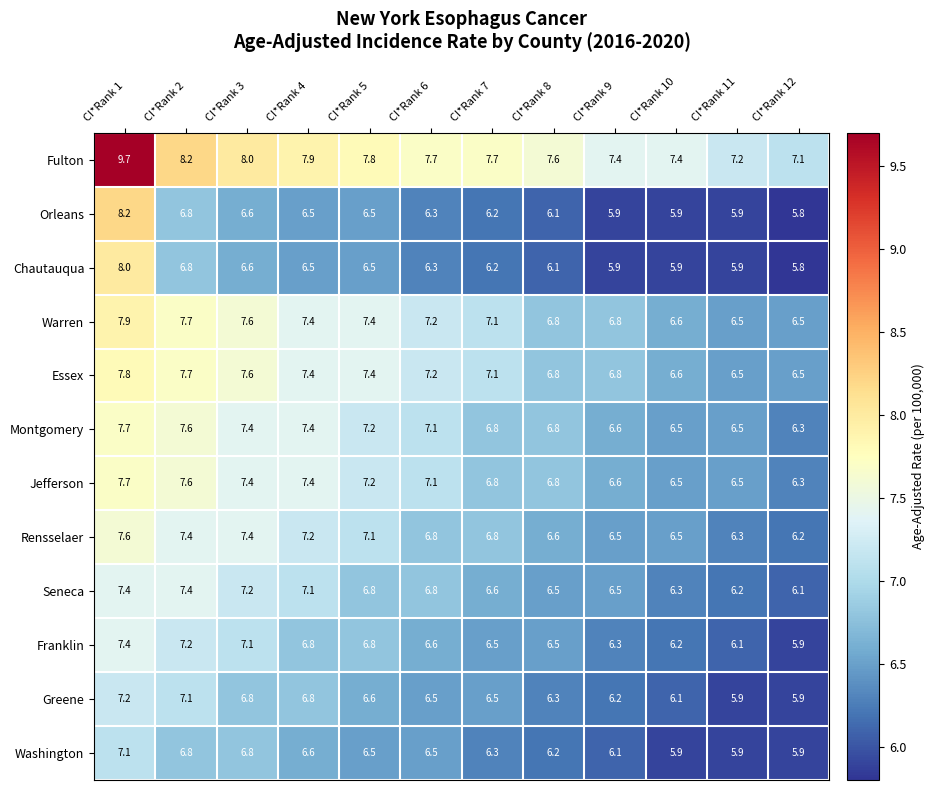

What is the difference between the maximum and minimum values in the Chautauqua series?

2.2